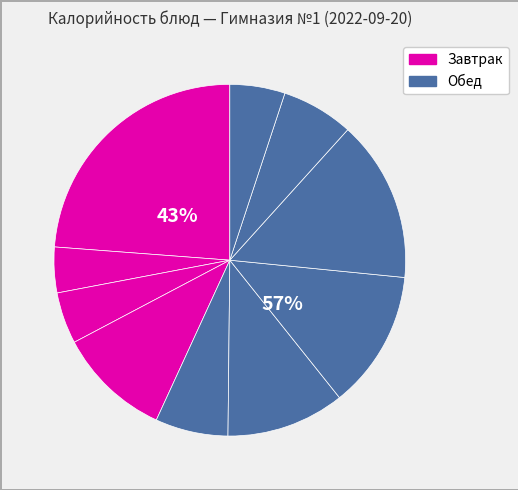

Count the number of slices in the pie.

10